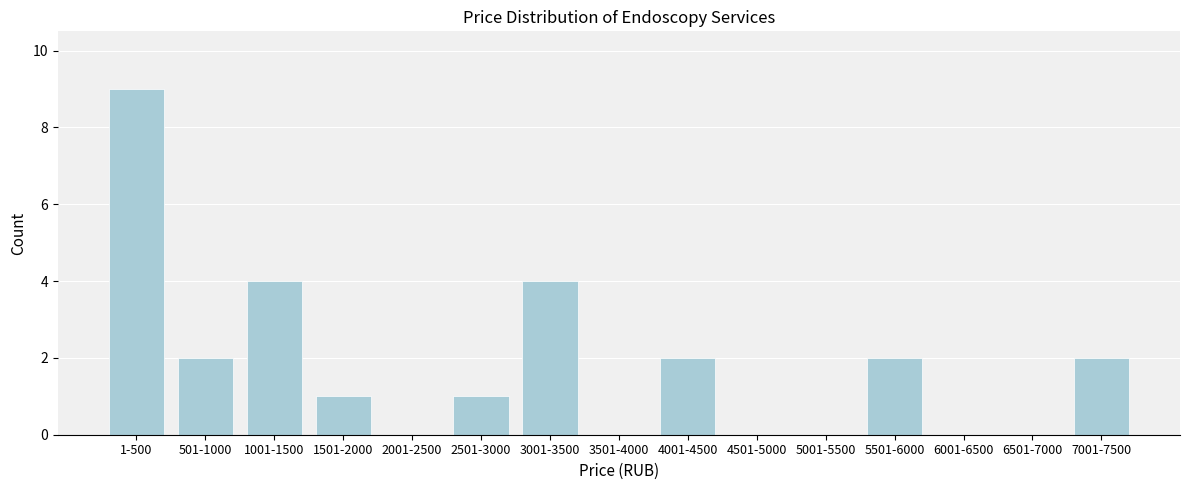

Reading left to right, transcribe all the data shown in this chart.

1-500=9	501-1000=2	1001-1500=4	1501-2000=1	2001-2500=0	2501-3000=1	3001-3500=4	3501-4000=0	4001-4500=2	4501-5000=0	5001-5500=0	5501-6000=2	6001-6500=0	6501-7000=0	7001-7500=2